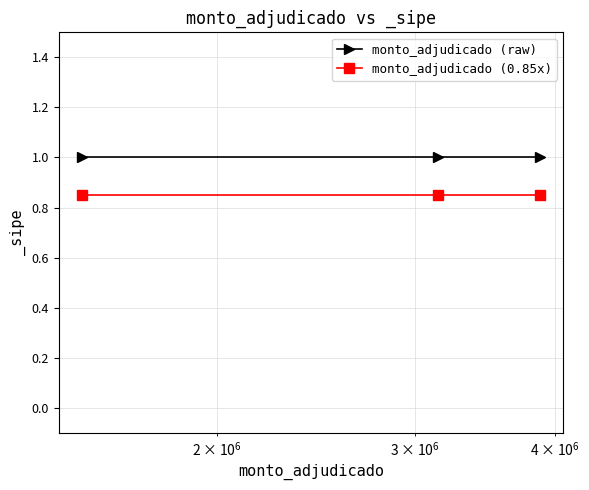

How many lines are shown in the chart?

2